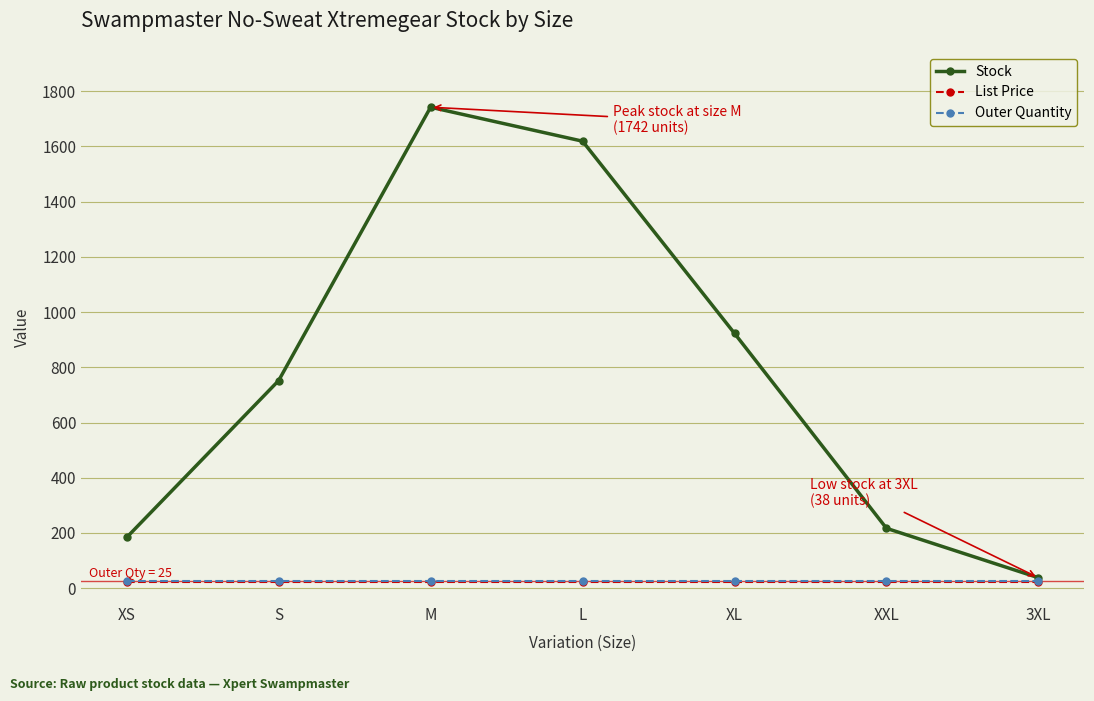

What is the average value of the Stock series?

782.1